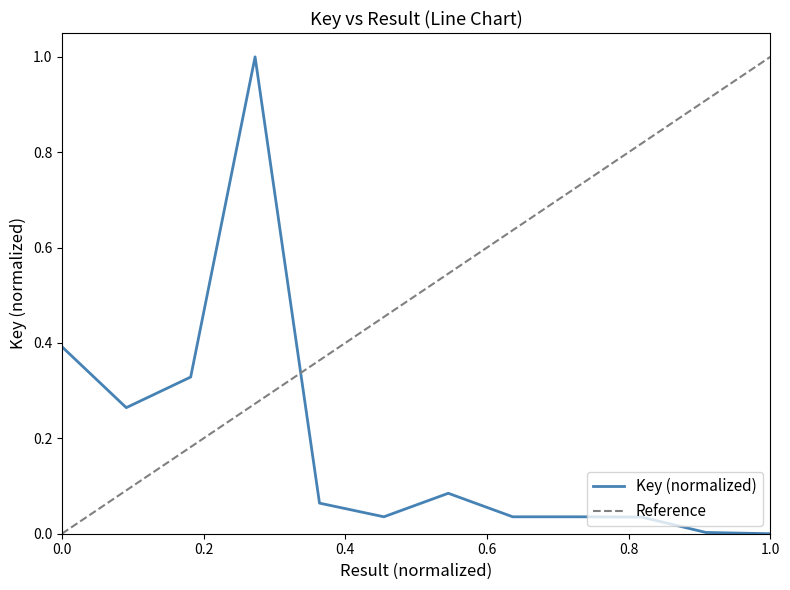

Reading left to right, extract all data points from this chart.

0.4	0.3	0.3	1.0	0.1	0.0	0.1	0.0	0.0	0.0	0.0	0.0